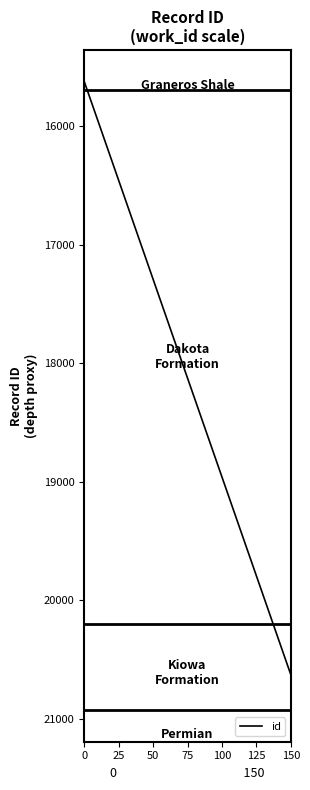

What is the minimum value shown in the chart?

15625